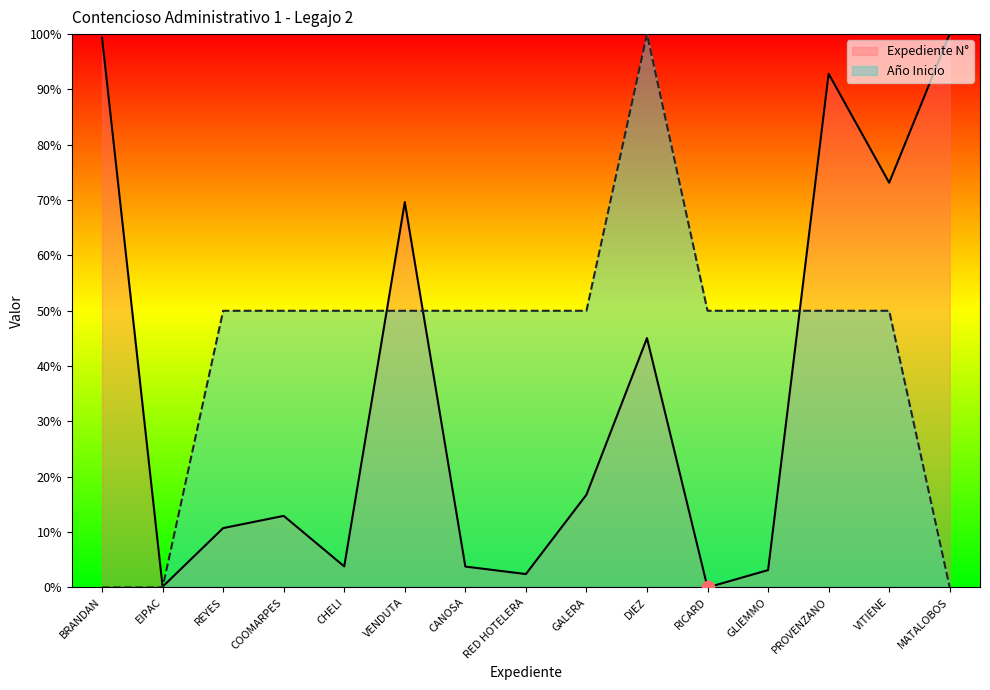

Which series has the largest Y range (max minus min)?

Expediente N°